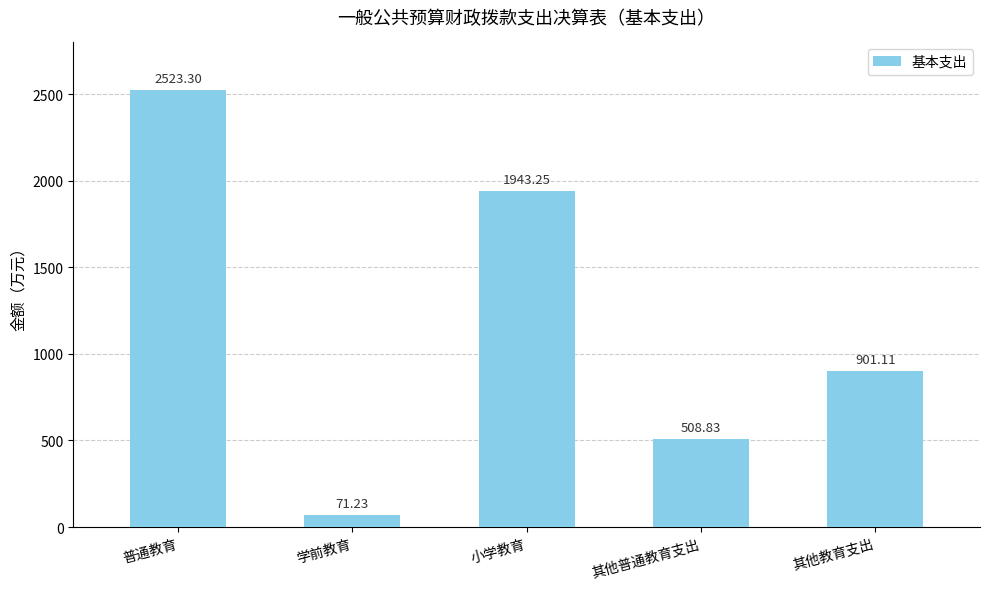

Where is the data nearest to the value 1297?

其他教育支出